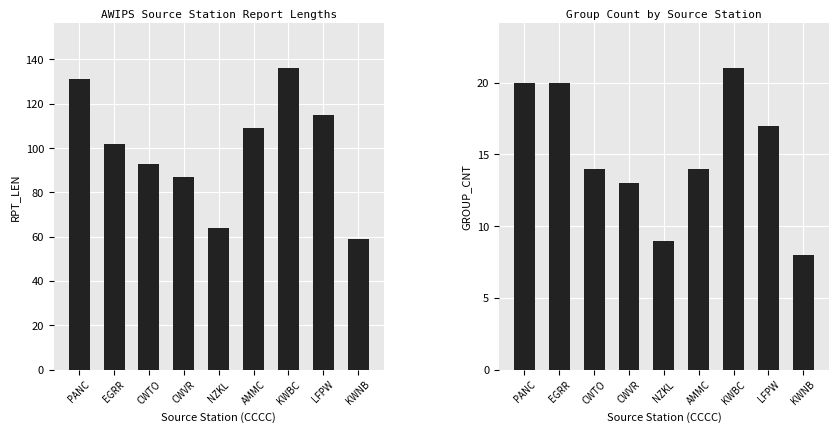

Reading right to left, transcribe all the data shown in this chart.

RPT_LEN: KWNB=59	LFPW=115	KWBC=136	AMMC=109	NZKL=64	CWVR=87	CWTO=93	EGRR=102	PANC=131
GROUP_CNT: KWNB=8	LFPW=17	KWBC=21	AMMC=14	NZKL=9	CWVR=13	CWTO=14	EGRR=20	PANC=20